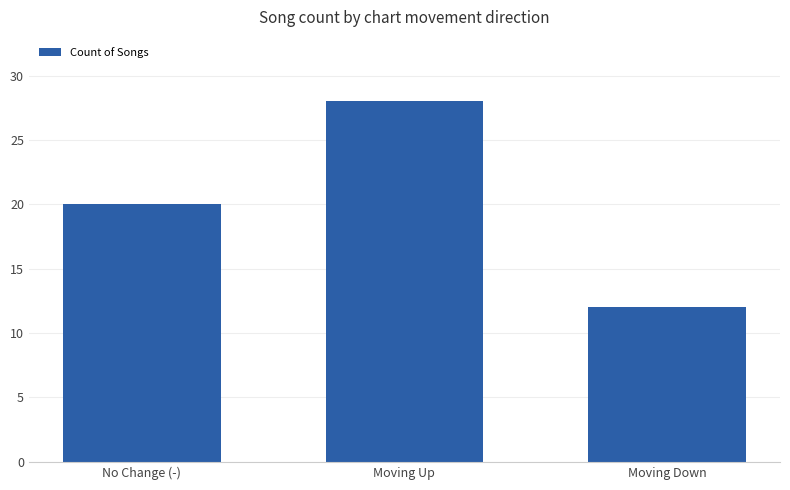

How many bars are there in total?

3